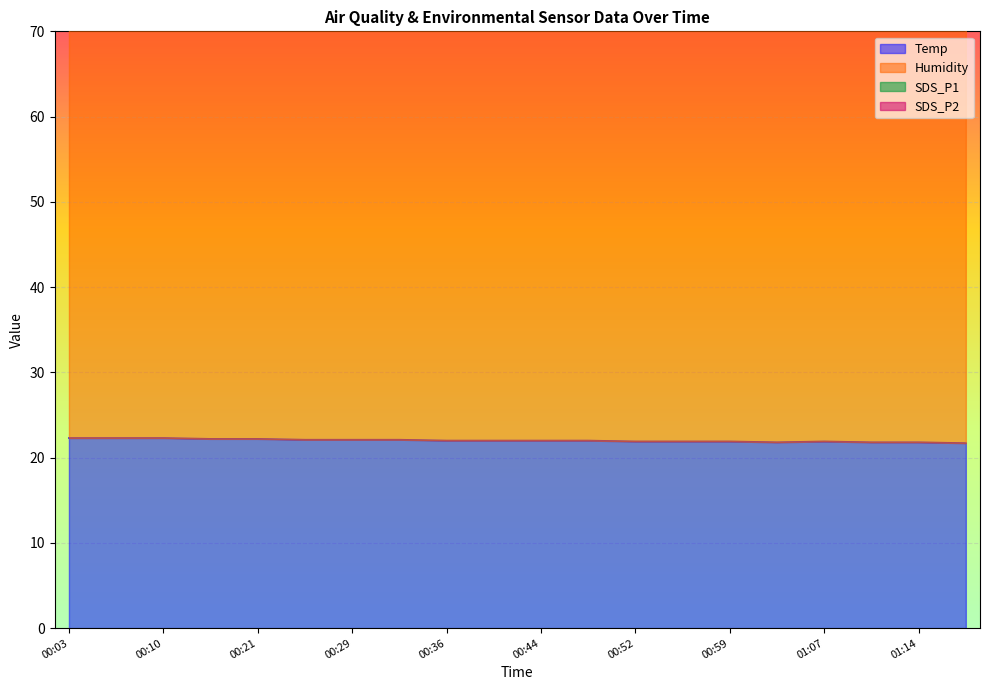

Count the Temp values in the range 21 to 22.

12